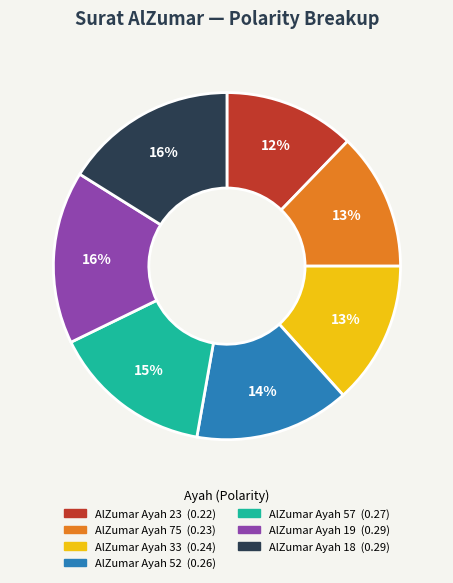

Is it true that AlZumar Ayah 75 is 20% of the pie?

False